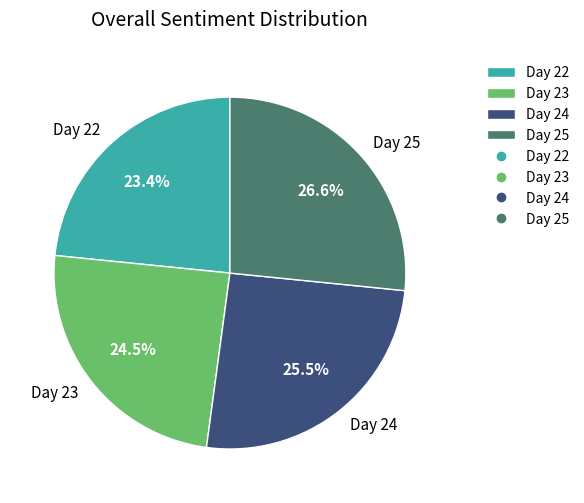

Count the number of slices in the pie.

4